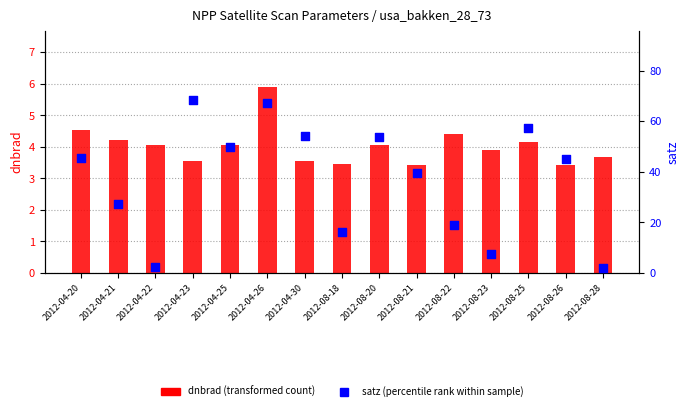

Which series has the widest spread of Y values?

satz (percentile rank)